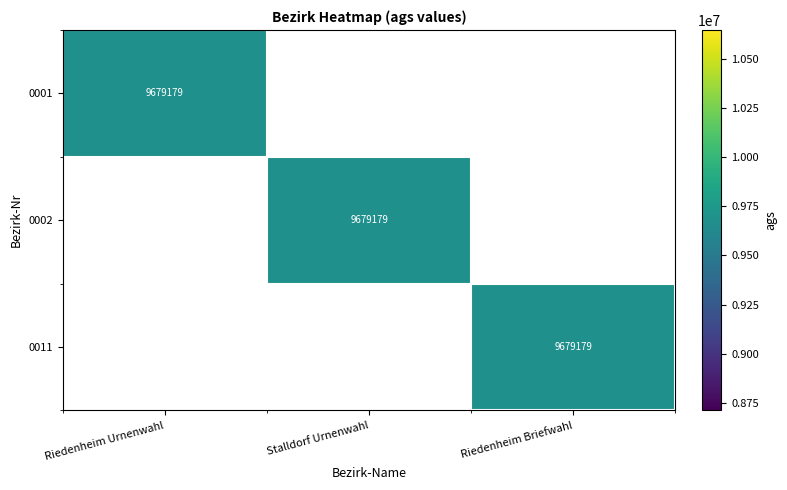

The 0011 series shows 9679179 at Riedenheim Briefwahl. True or false?

True